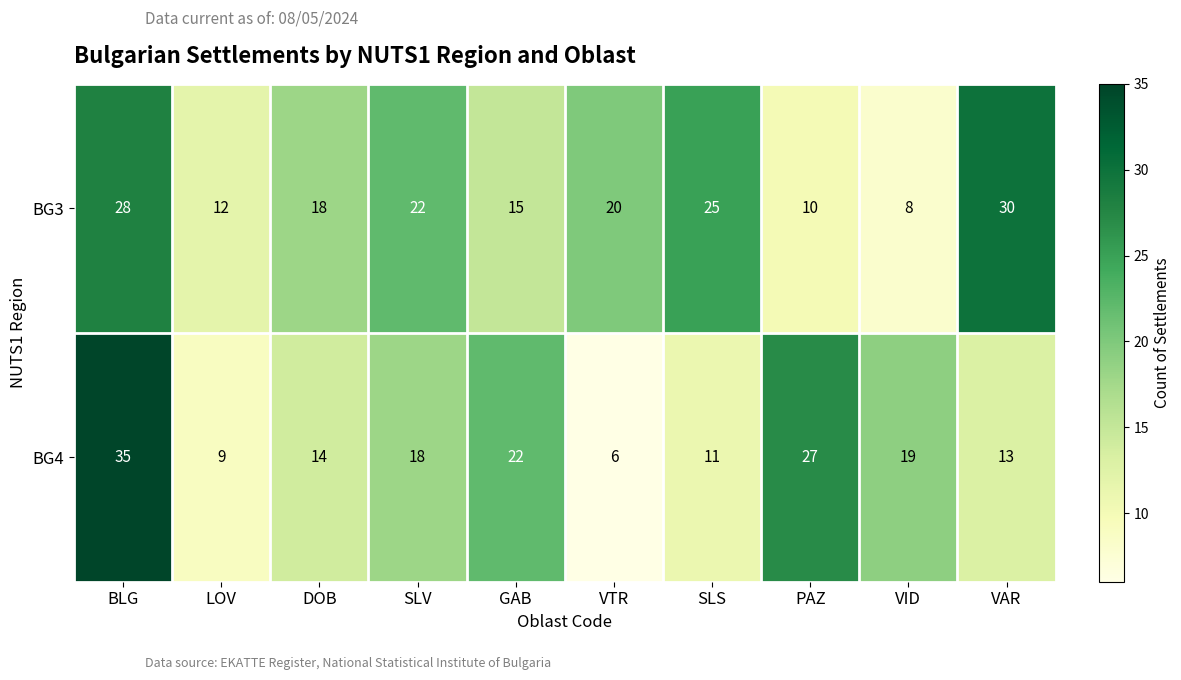

Is it true that BG3 equals 30 at SLV?

False